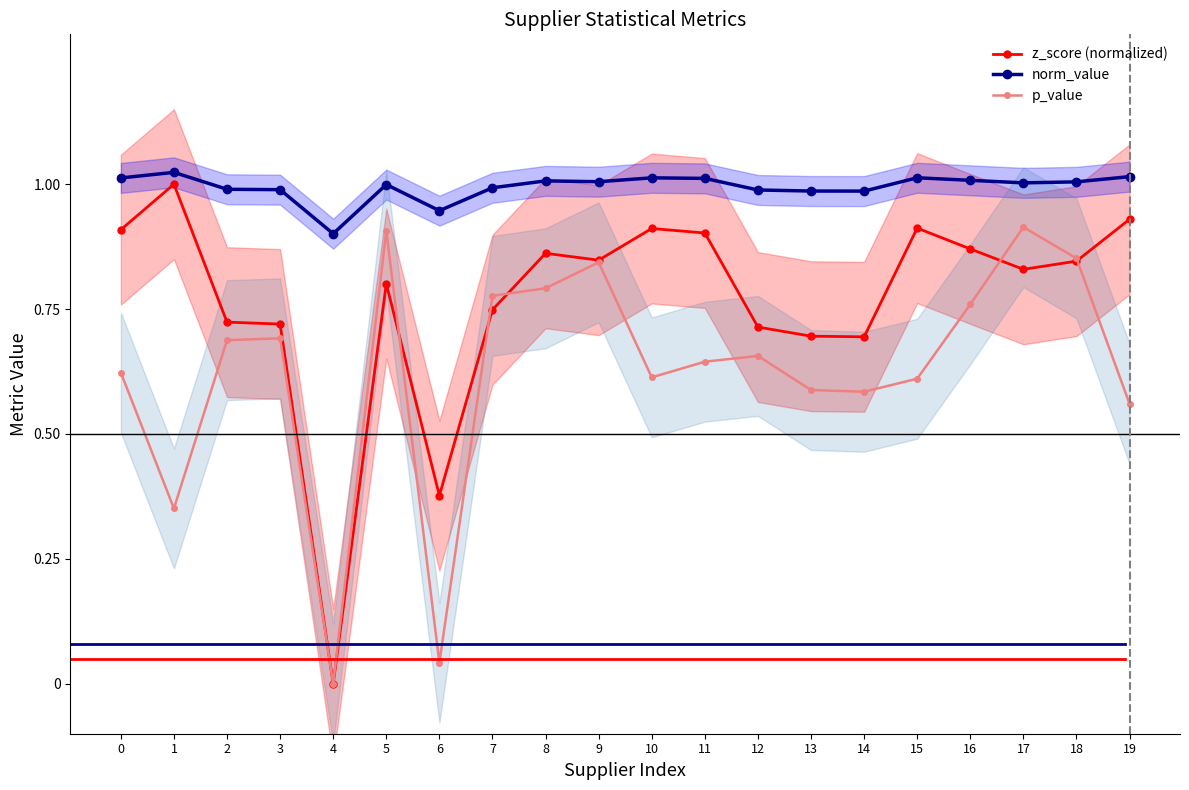

List the series in order of their overall mean, highest first.

norm_value, z_score (normalized), p_value